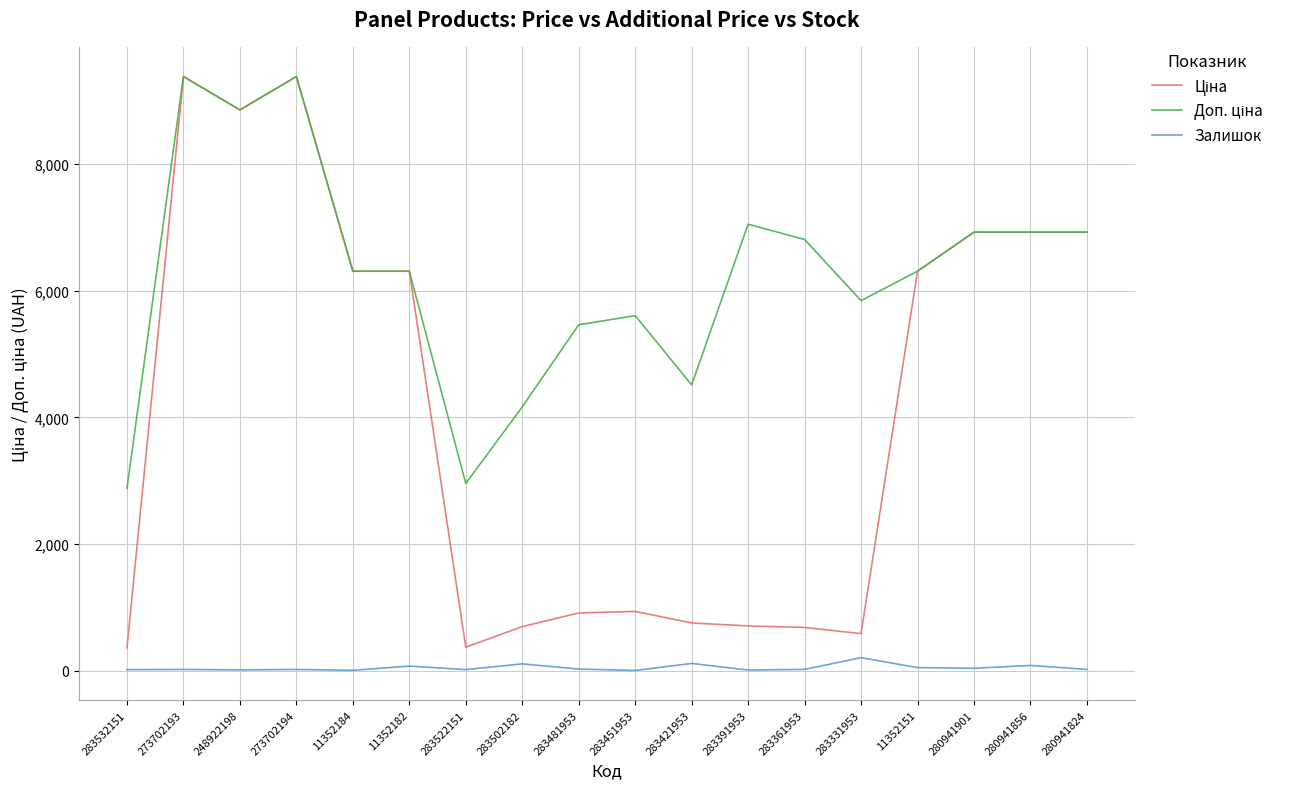

What is the maximum value shown in the chart?

9384.0